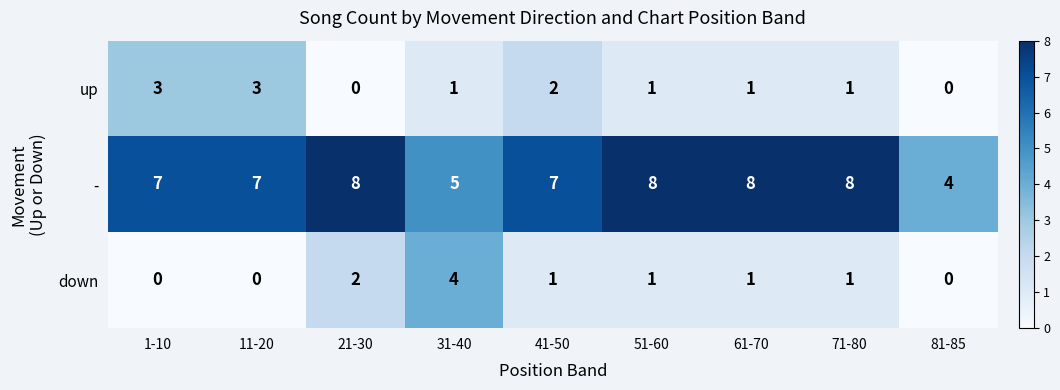

What is the total value across all series at 31-40?

10